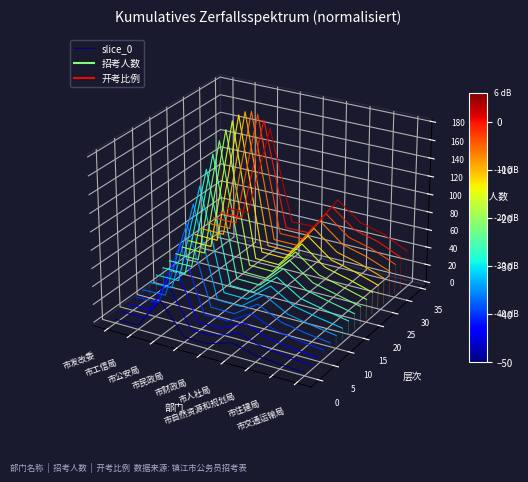

What position from the right is 市交通运输局?

1